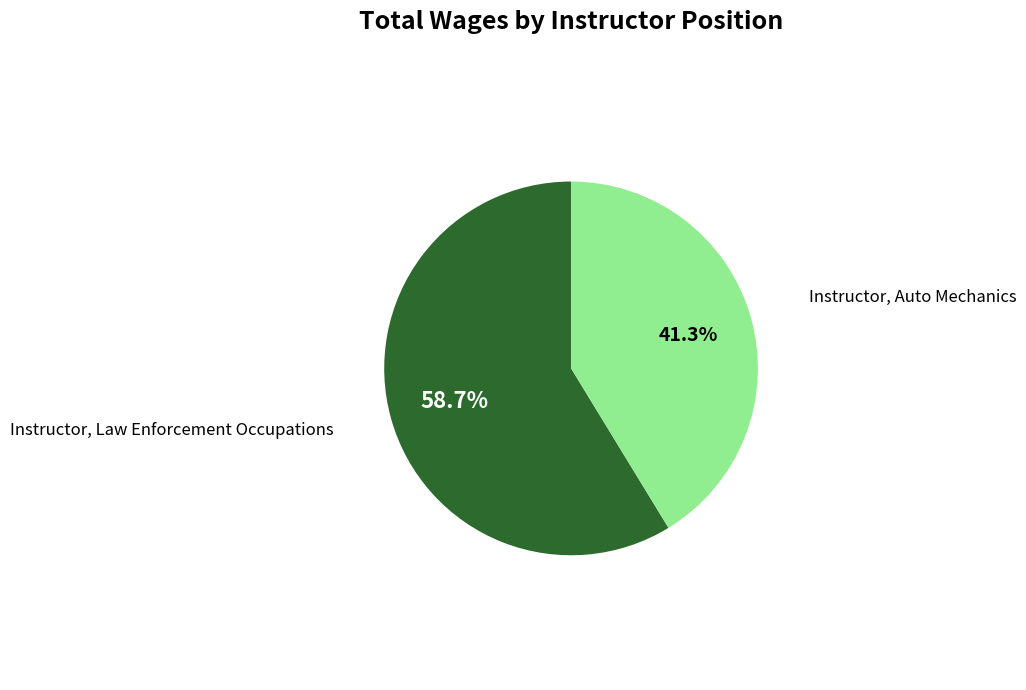

Does any single category account for the majority?

Yes